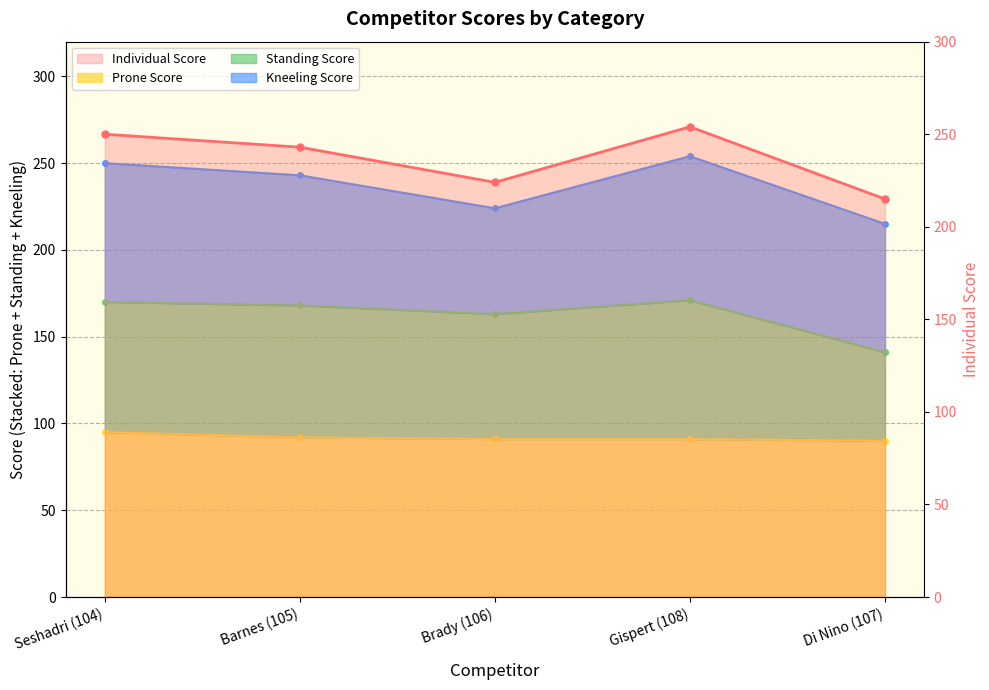

What is the average value of the Prone Score series?

92